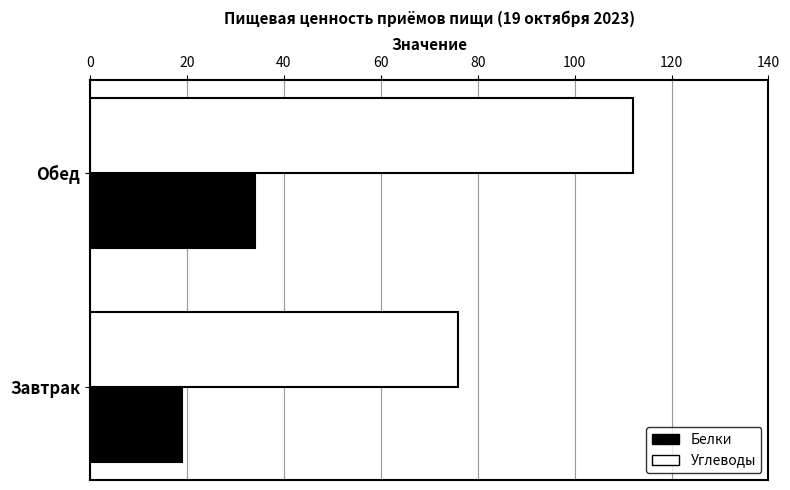

Which series has the largest total across all categories?

Углеводы